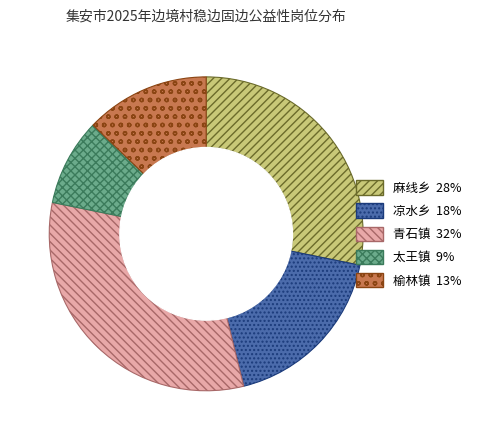

What is the largest slice in the pie chart?

青石镇